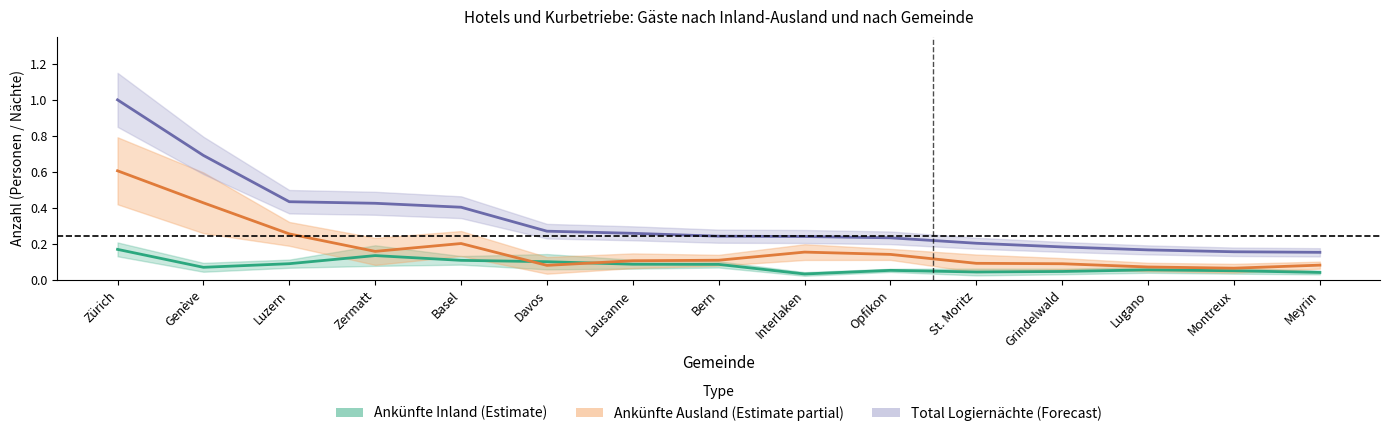

What is the label of the 13th point from the right?

Luzern